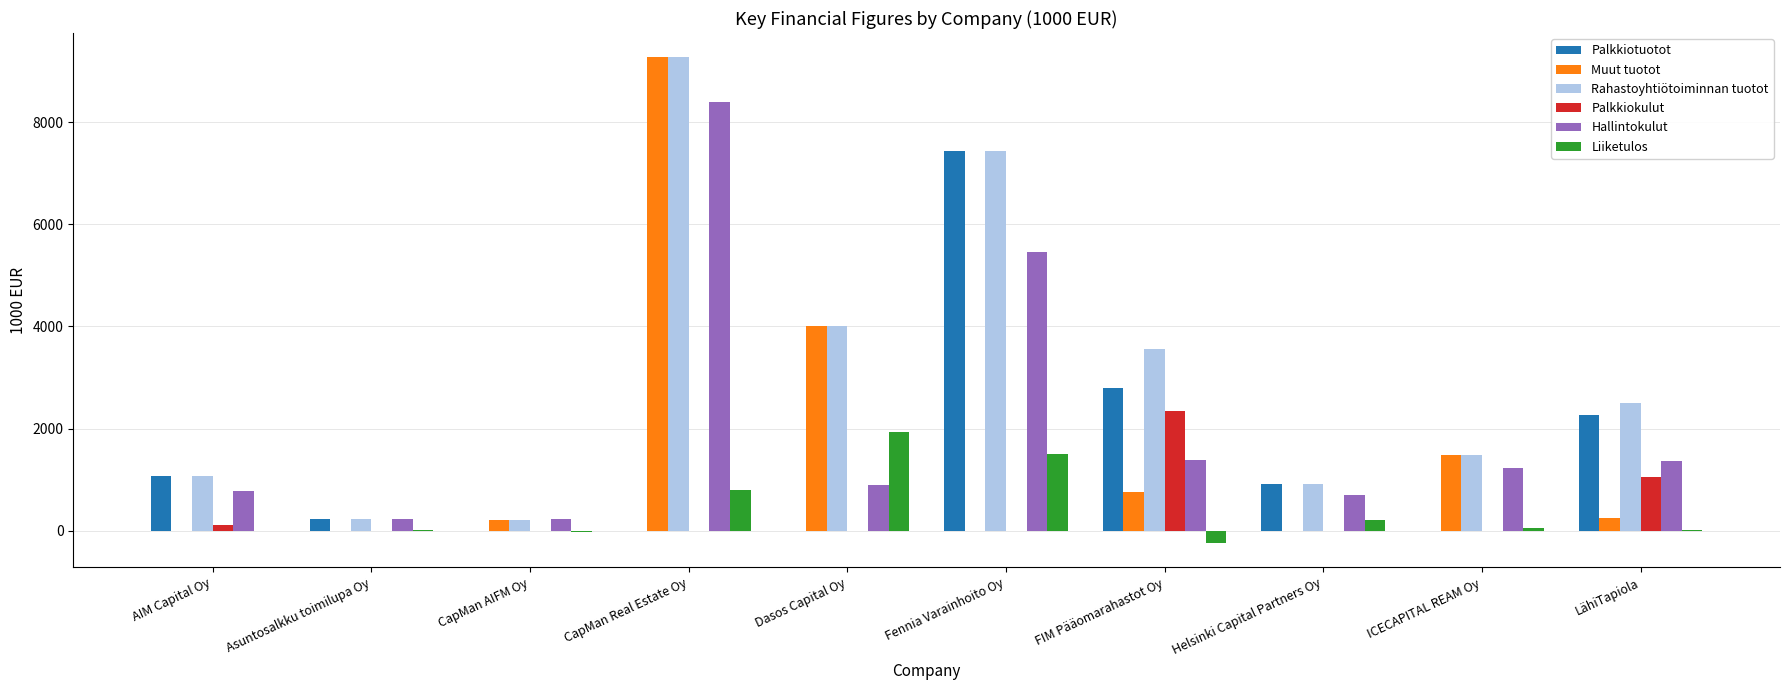

What is the highest value of the Palkkiokulut series?

2353.8